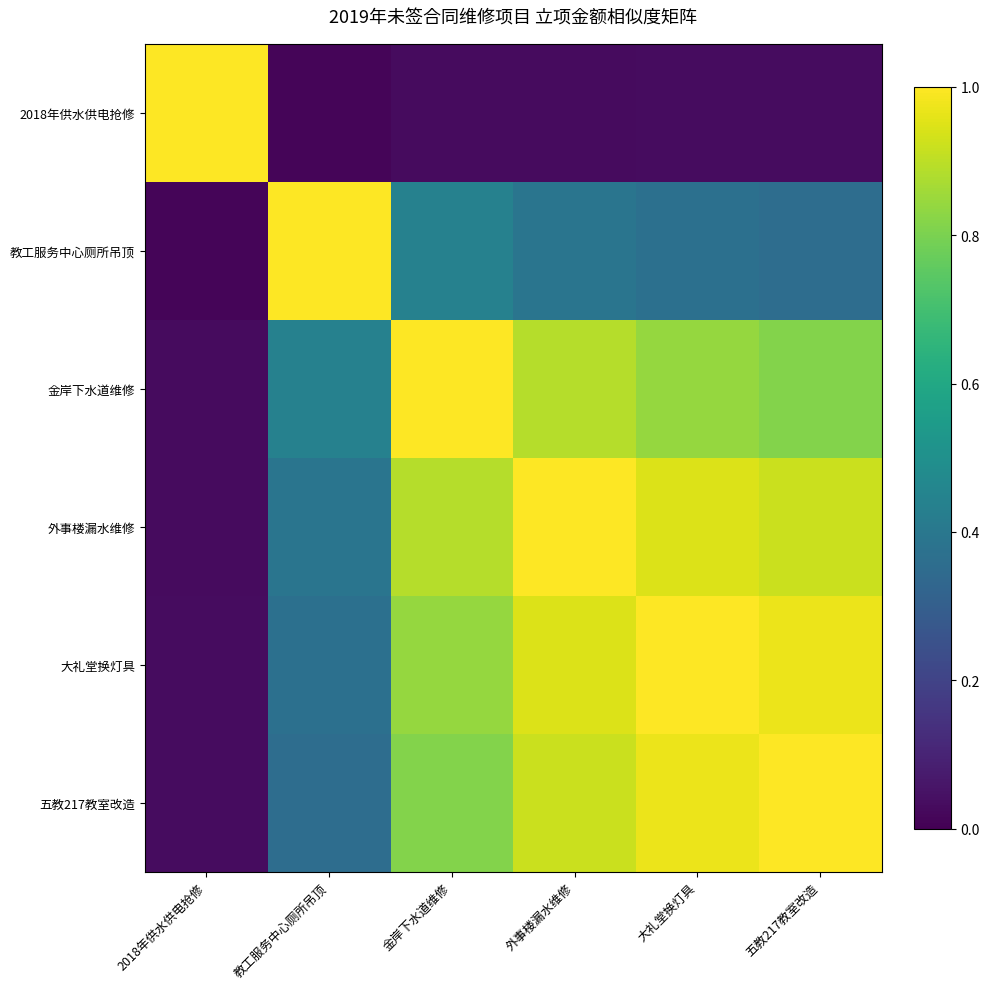

Reading right to left, extract all data points from this chart.

2018年供水供电抢修: 五教217教室改造=0.0	大礼堂换灯具=0.0	外事楼漏水维修=0.0	金岸下水道维修=0.0	教工服务中心厕所吊顶=0.0	2018年供水供电抢修=1.0
教工服务中心厕所吊顶: 五教217教室改造=0.4	大礼堂换灯具=0.4	外事楼漏水维修=0.4	金岸下水道维修=0.4	教工服务中心厕所吊顶=1.0	2018年供水供电抢修=0.0
金岸下水道维修: 五教217教室改造=0.8	大礼堂换灯具=0.8	外事楼漏水维修=0.9	金岸下水道维修=1.0	教工服务中心厕所吊顶=0.4	2018年供水供电抢修=0.0
外事楼漏水维修: 五教217教室改造=0.9	大礼堂换灯具=0.9	外事楼漏水维修=1.0	金岸下水道维修=0.9	教工服务中心厕所吊顶=0.4	2018年供水供电抢修=0.0
大礼堂换灯具: 五教217教室改造=1.0	大礼堂换灯具=1.0	外事楼漏水维修=0.9	金岸下水道维修=0.8	教工服务中心厕所吊顶=0.4	2018年供水供电抢修=0.0
五教217教室改造: 五教217教室改造=1.0	大礼堂换灯具=1.0	外事楼漏水维修=0.9	金岸下水道维修=0.8	教工服务中心厕所吊顶=0.4	2018年供水供电抢修=0.0